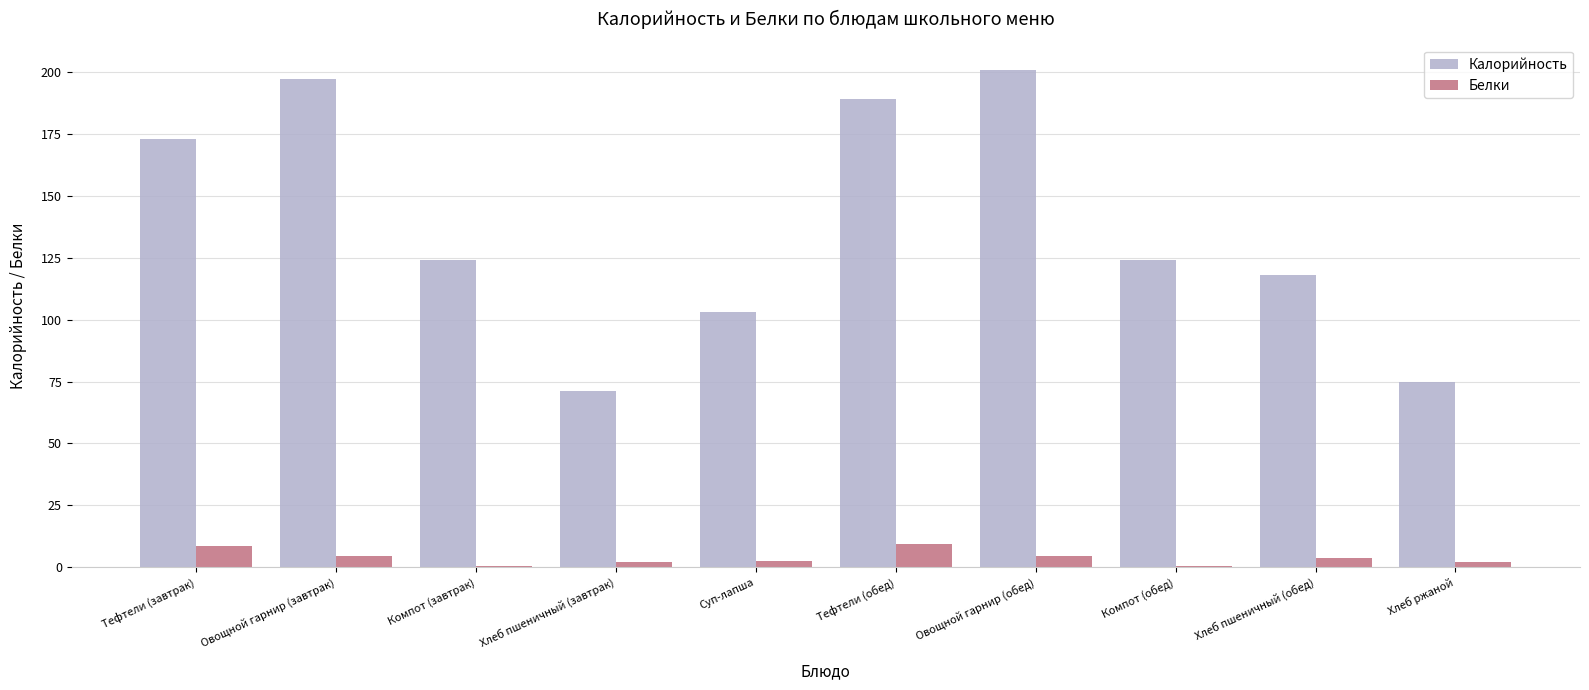

Between Суп-лапша and Овощной гарнир (обед), which series saw the biggest shift?

Калорийность